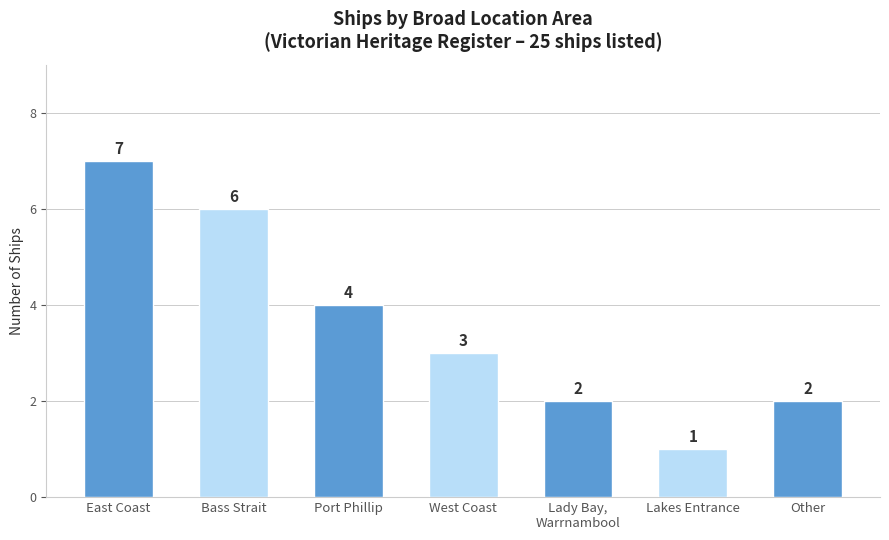

What position from the left is Lakes Entrance?

6